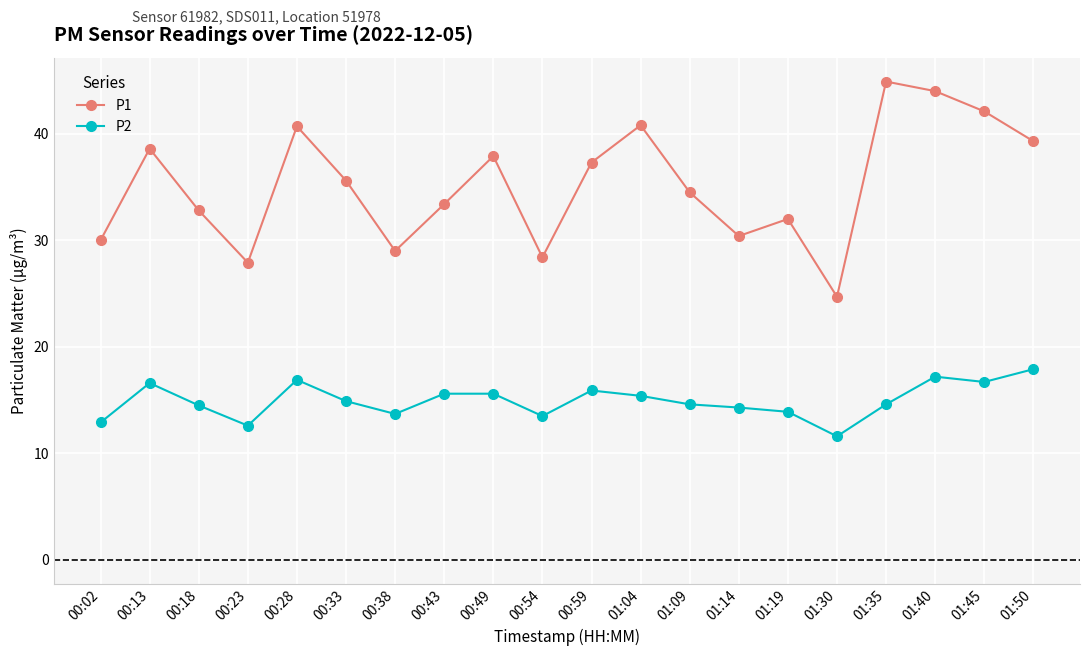

What is the difference between the P2 values at 00:54 and 01:45?

3.2